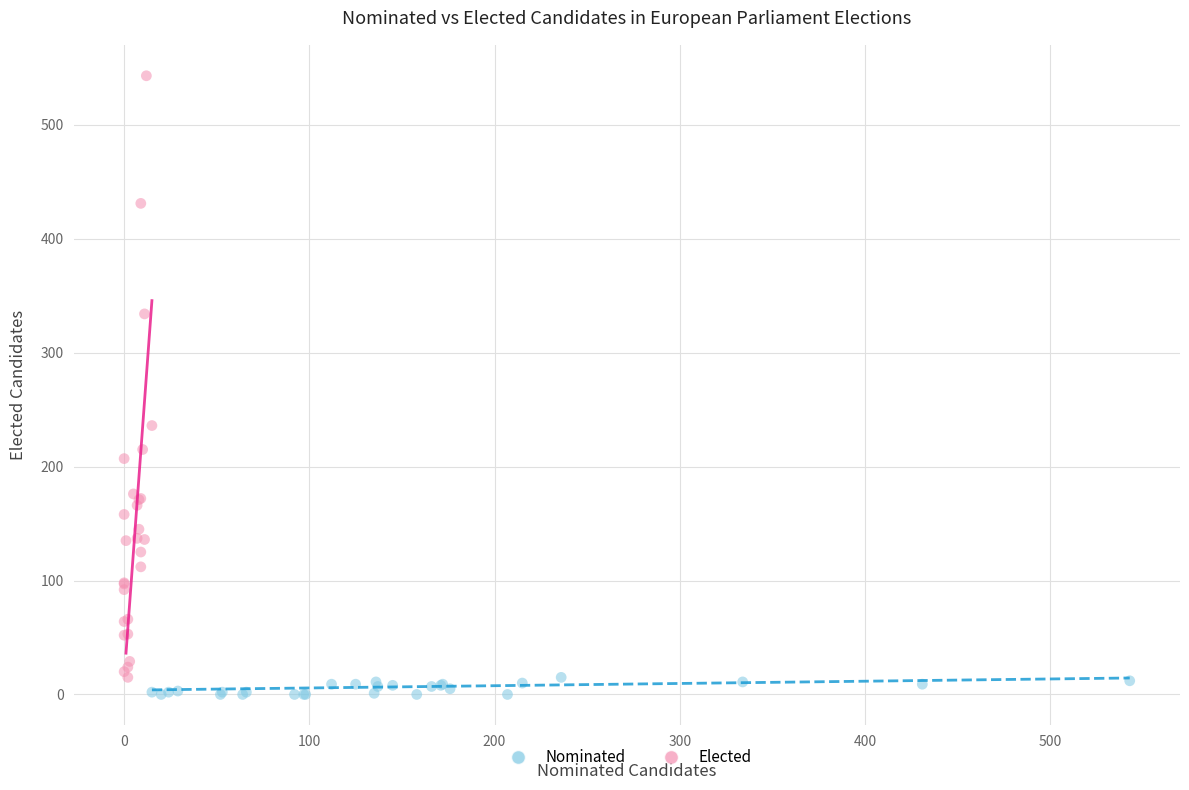

Which series reaches the maximum Y coordinate?

Elected